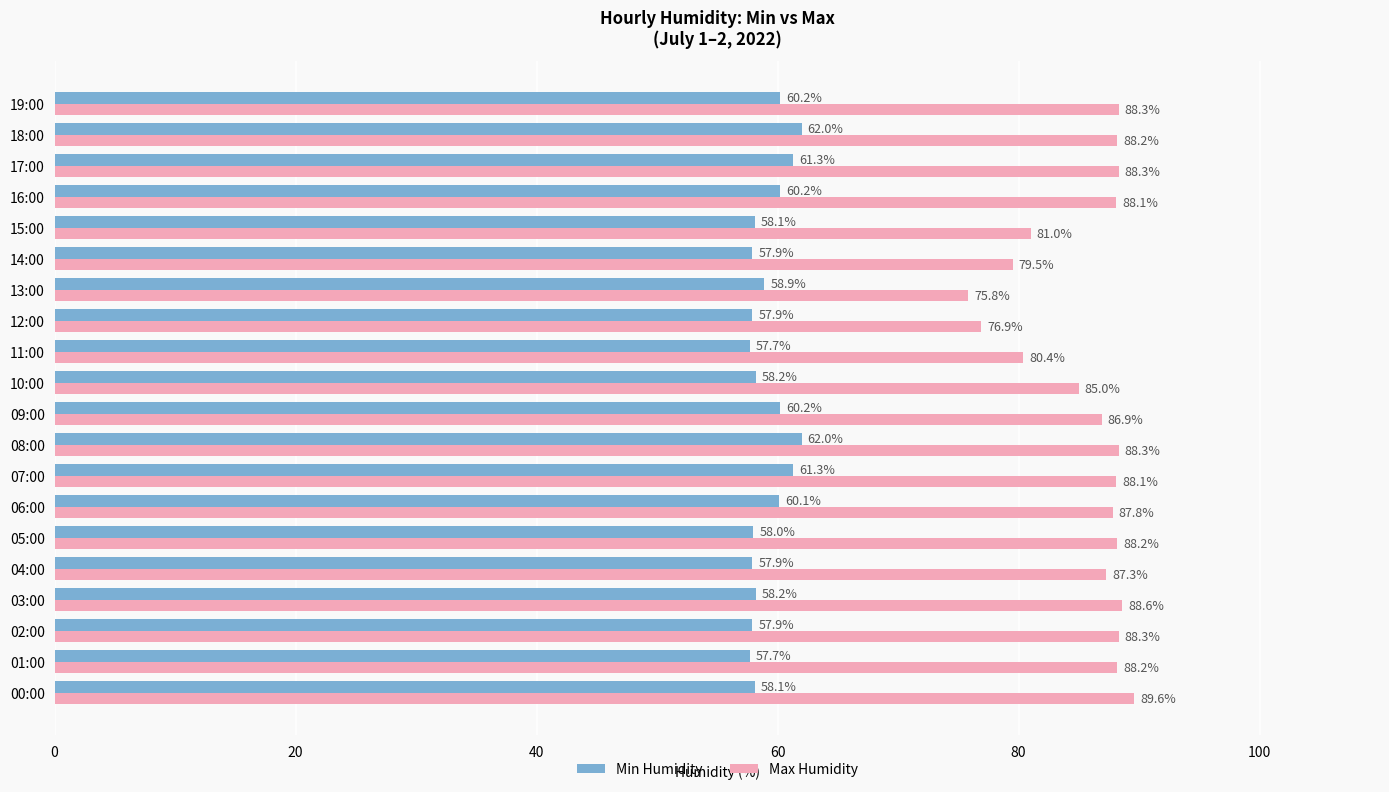

What is the lowest value of the Min Humidity series?

57.7